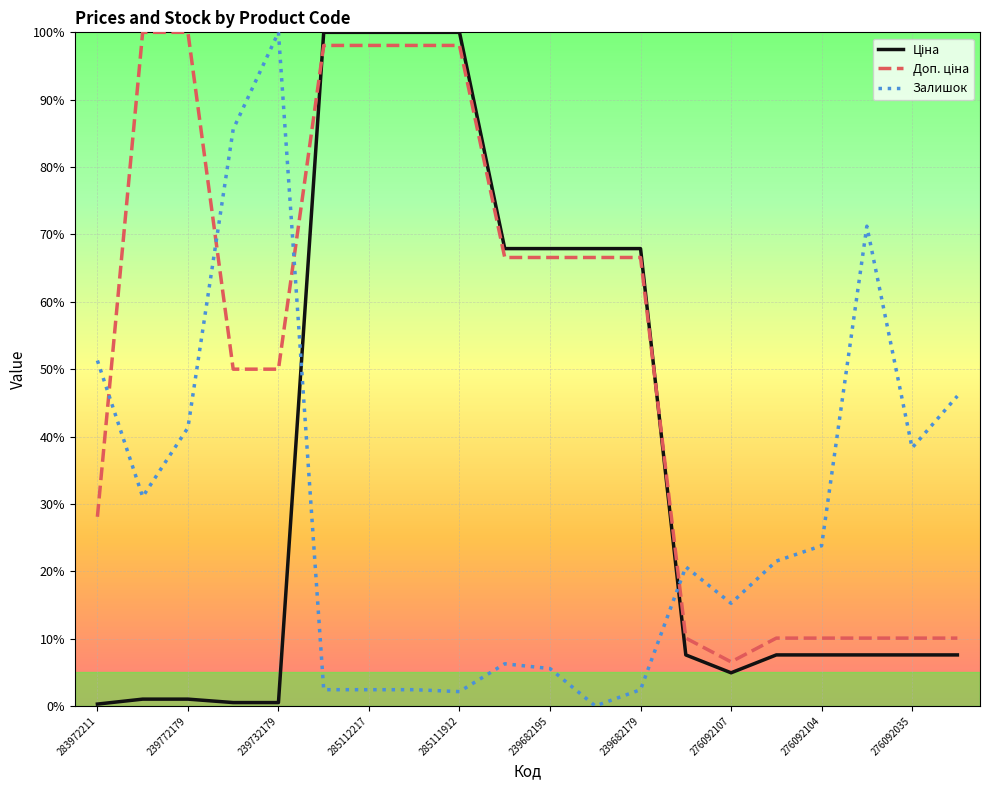

What is the highest value of the Залишок series?

100.0